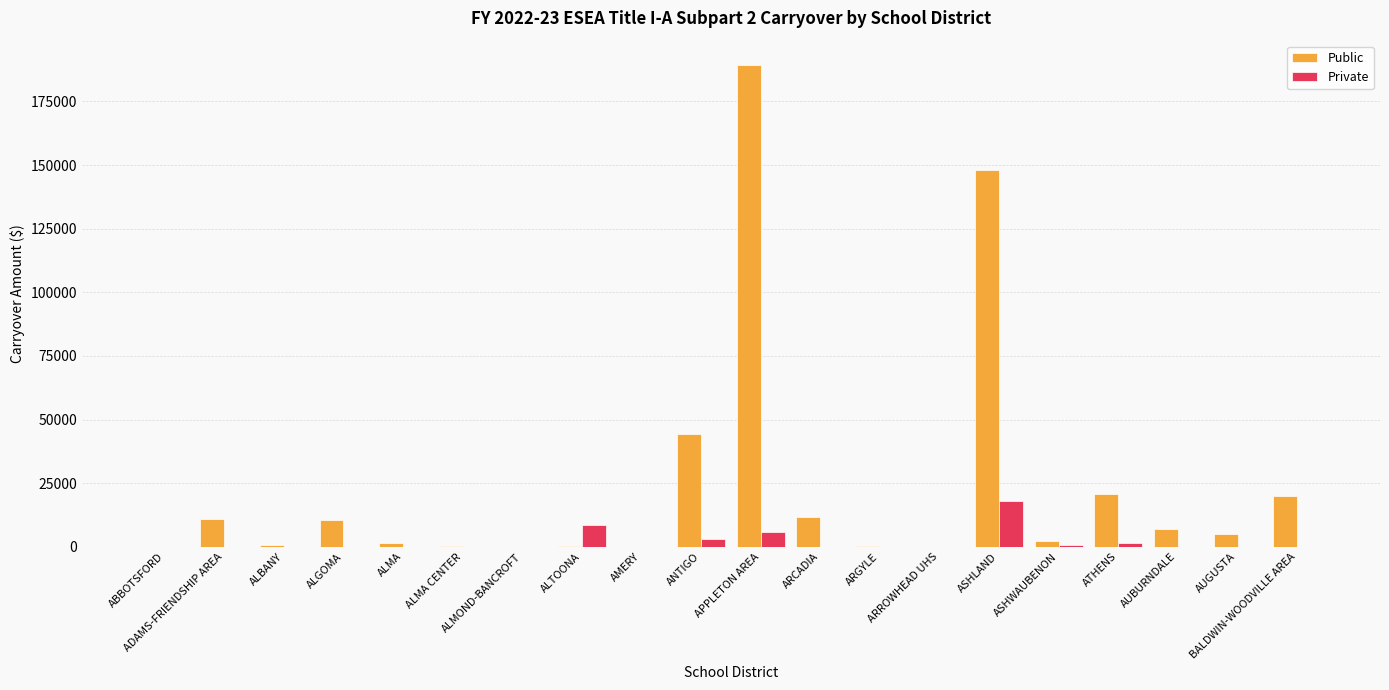

Which series has the largest total across all categories?

Public